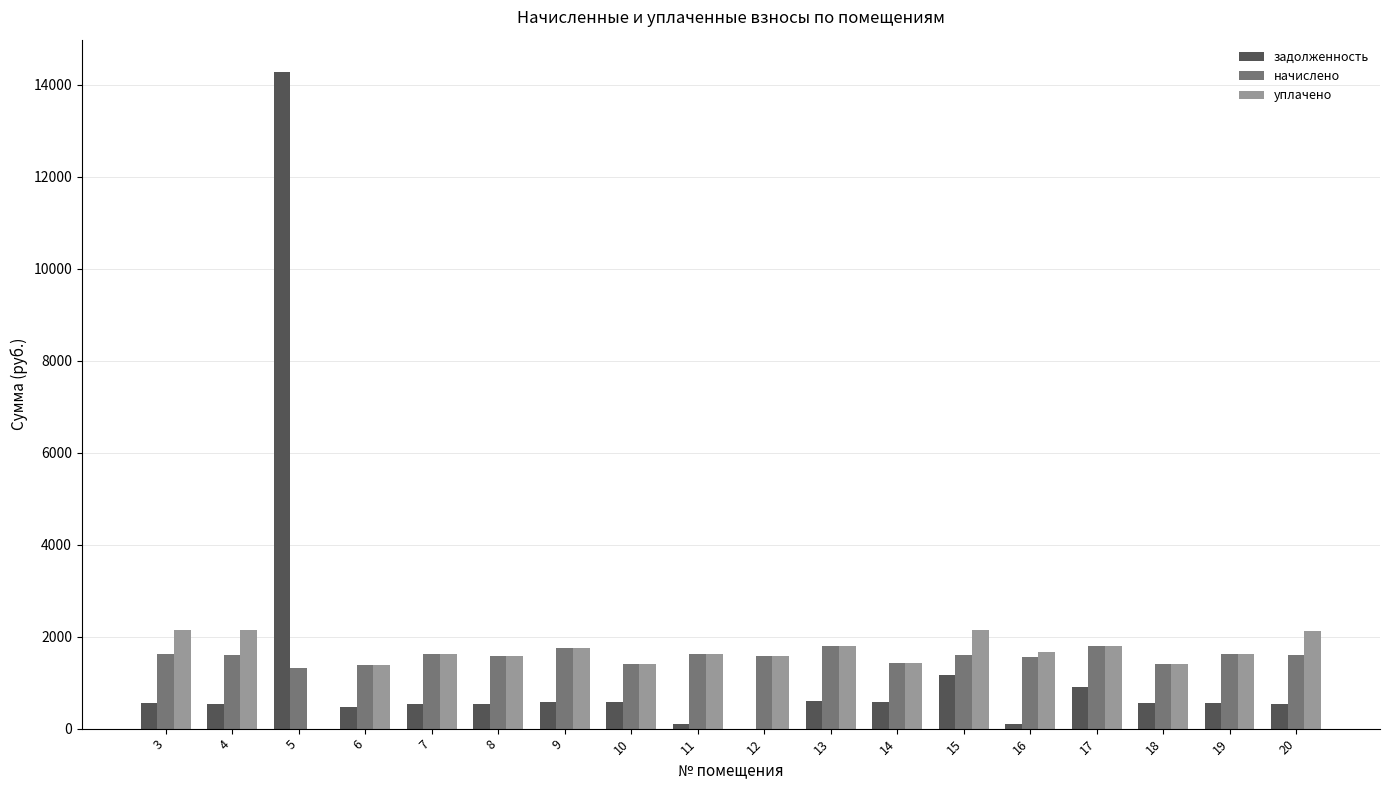

Are the bars grouped side by side (vs. stacked)?

Yes